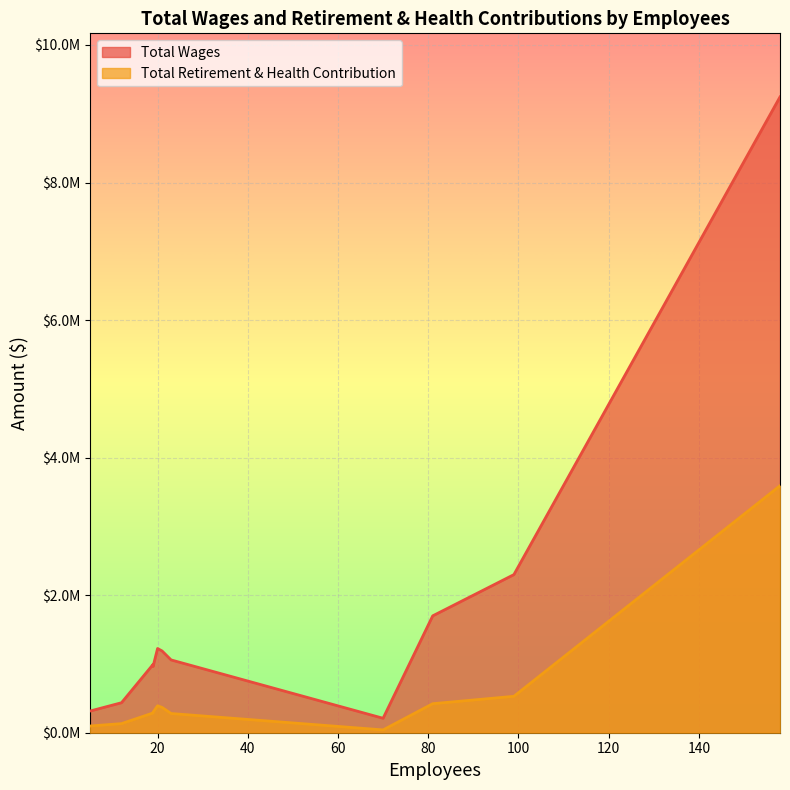

The Total Wages series shows 314745 at 5. True or false?

True